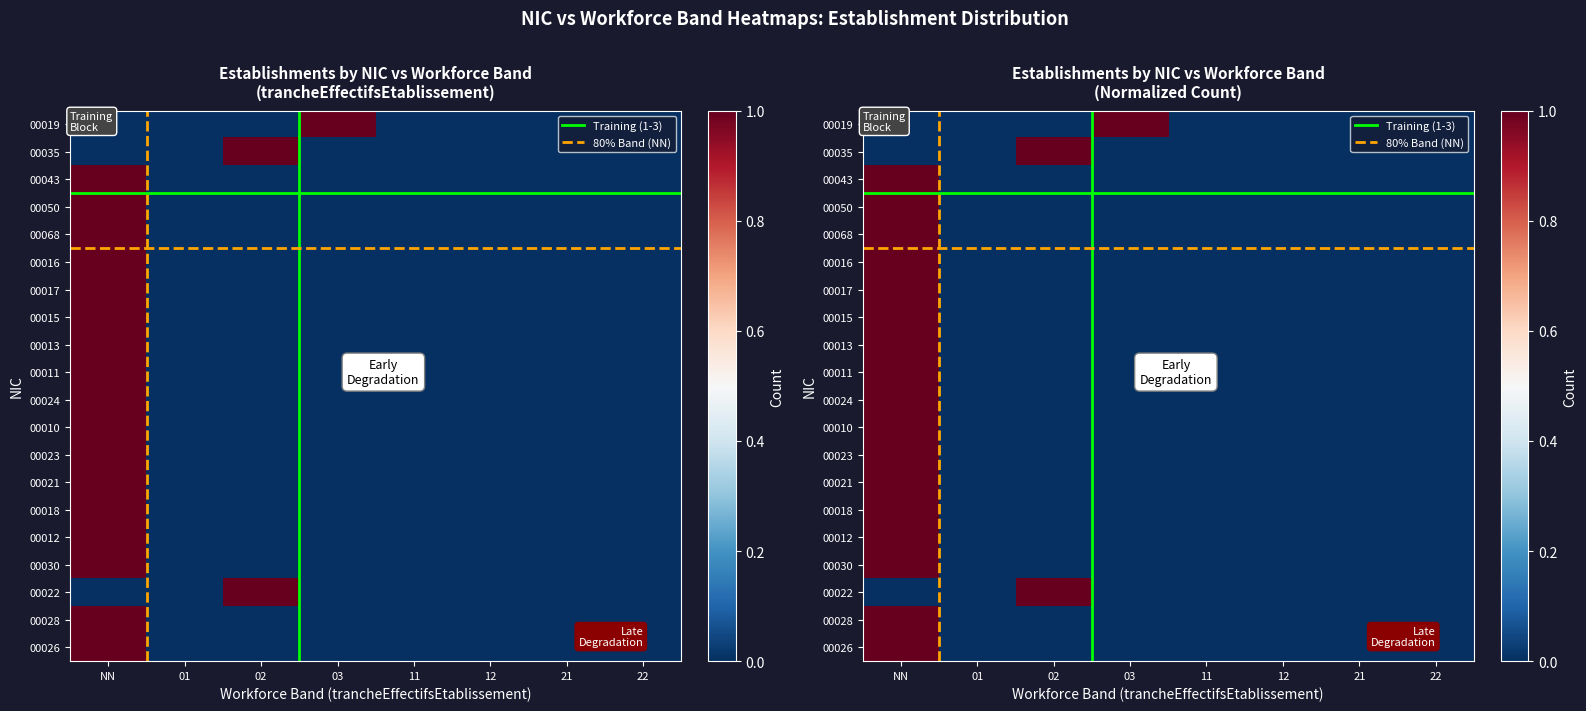

How many data points in 00035 are above 0?

1